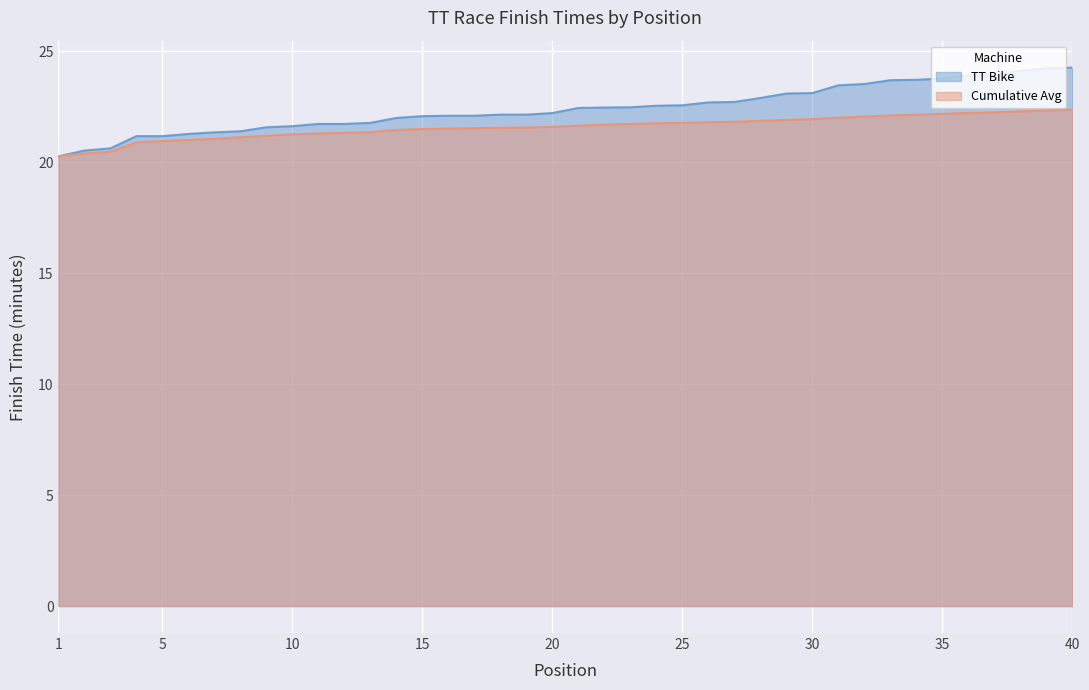

Between 11 and 3, which is larger?

11